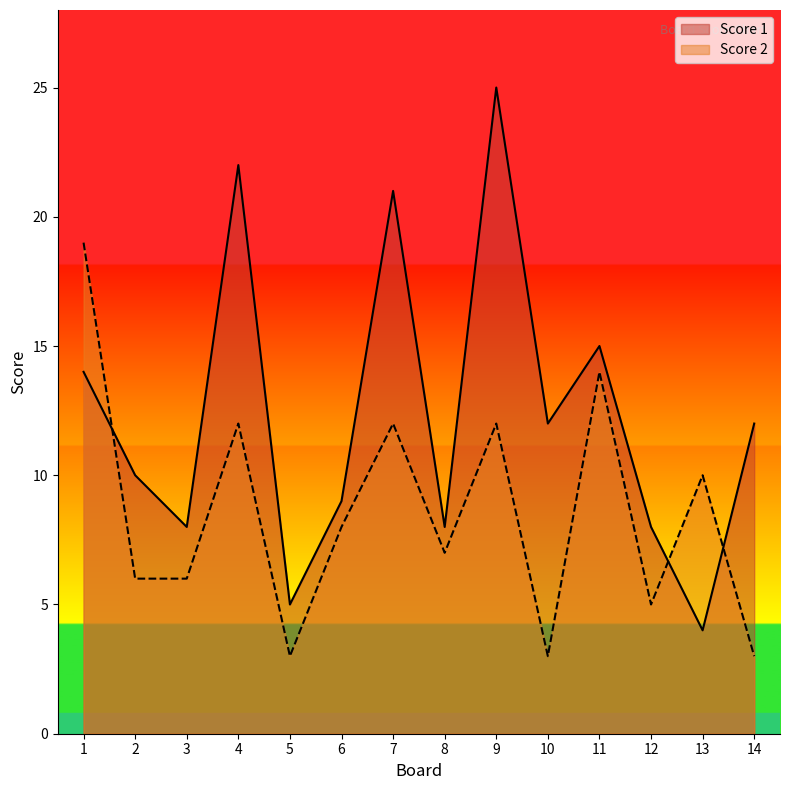

Does the chart display data point markers on the line(s)?

No